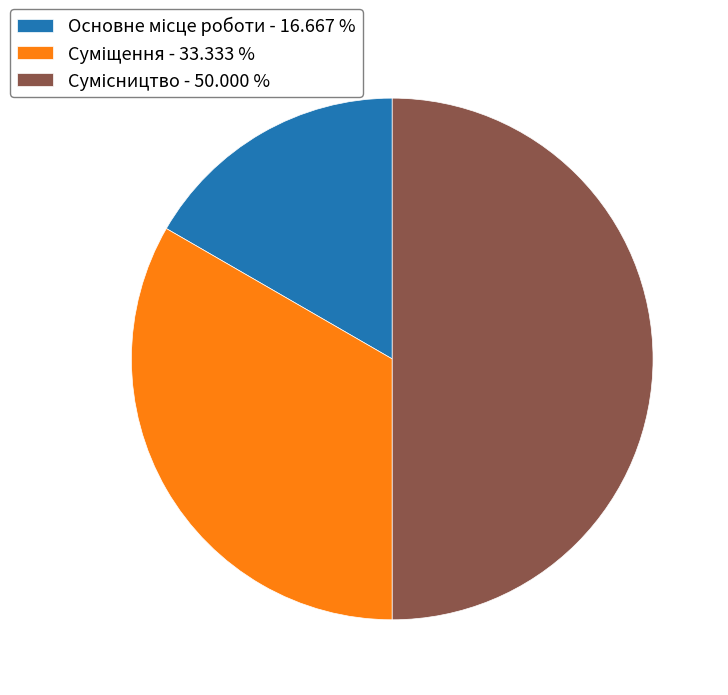

True or false: Сумісництво accounts for 37% of the total.

False